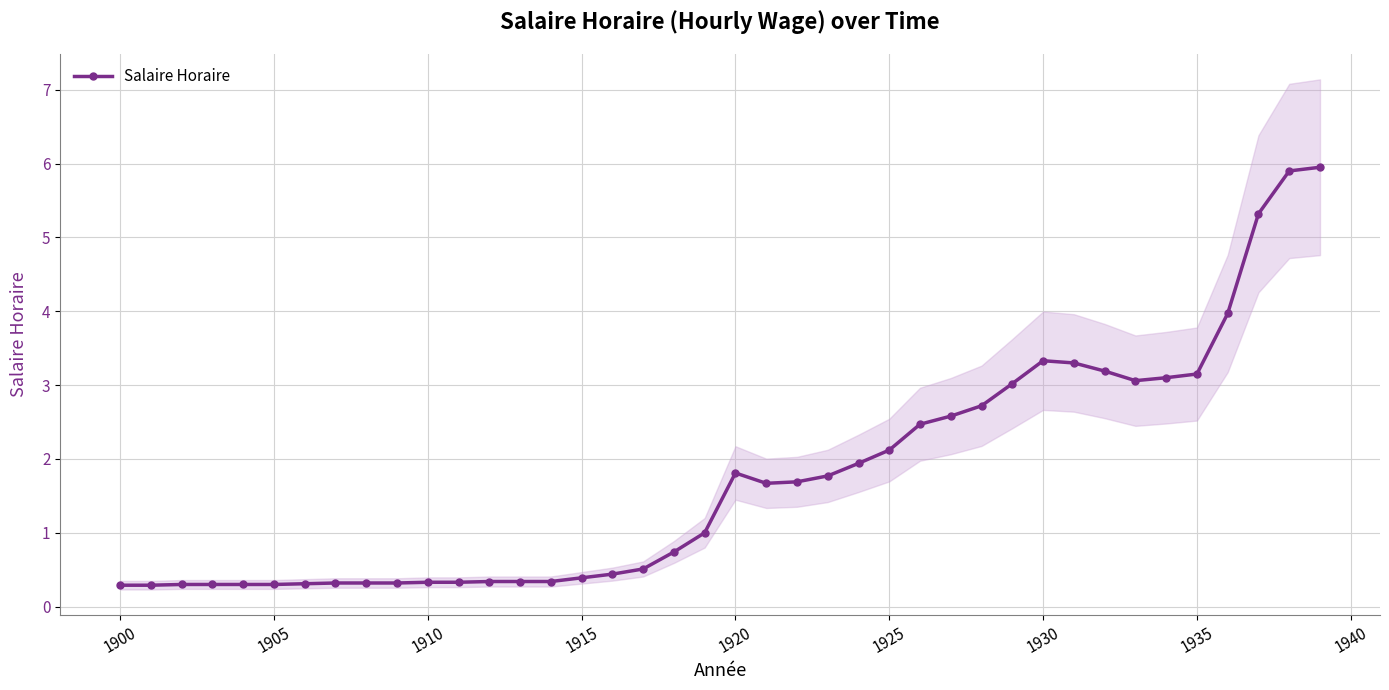

True or false: there are more than 0 points higher than both neighbors.

True